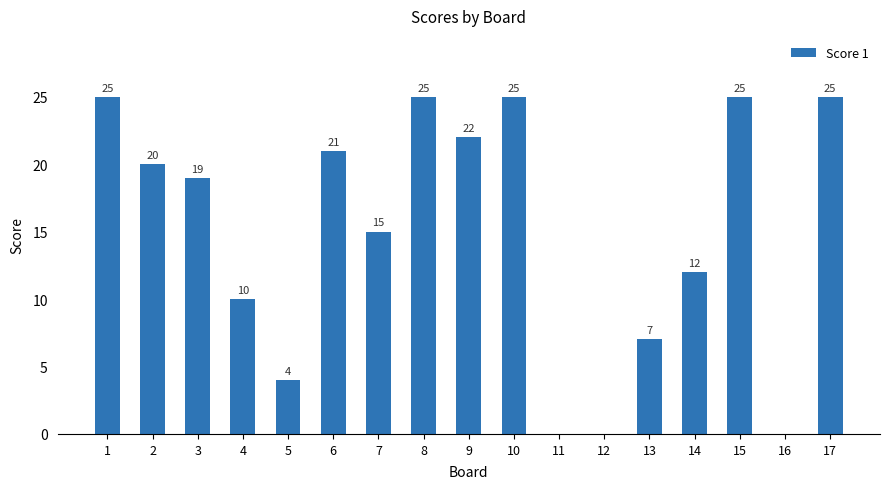

What is the maximum value shown in the chart?

25